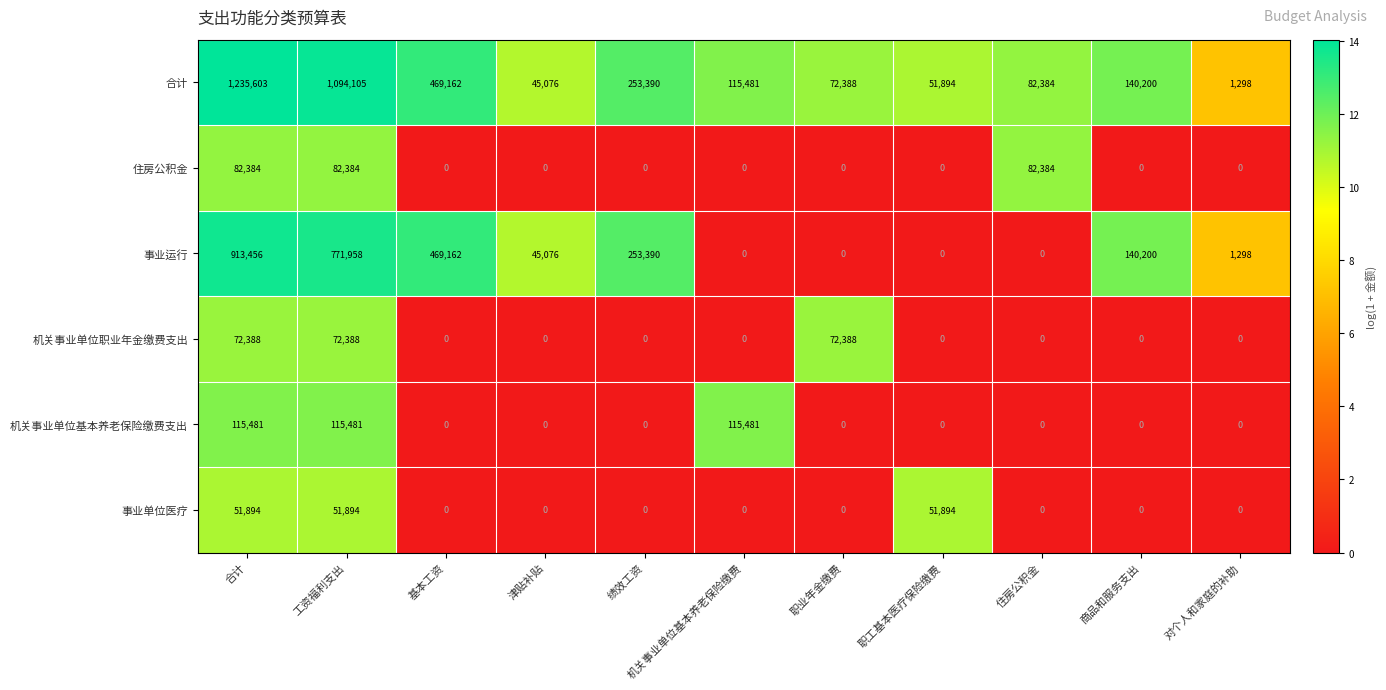

At which category is the sum across all series the highest?

合计